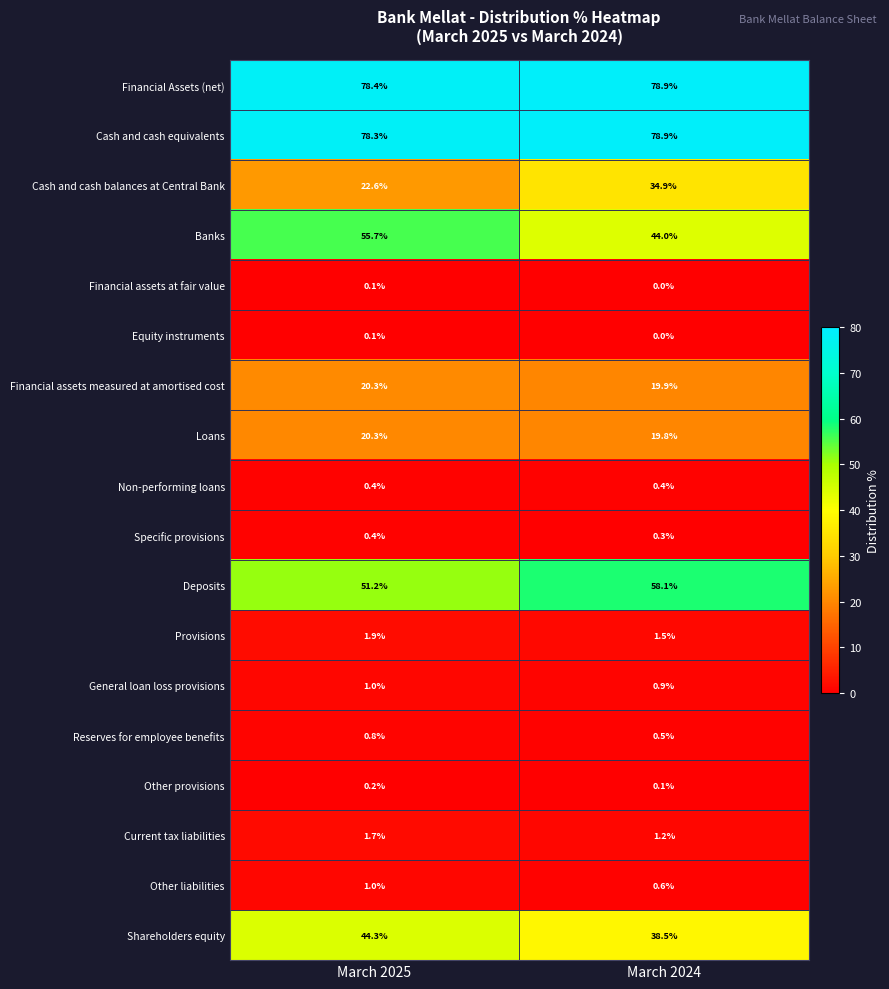

What value does the Non-performing loans series have at March 2025?

0.4